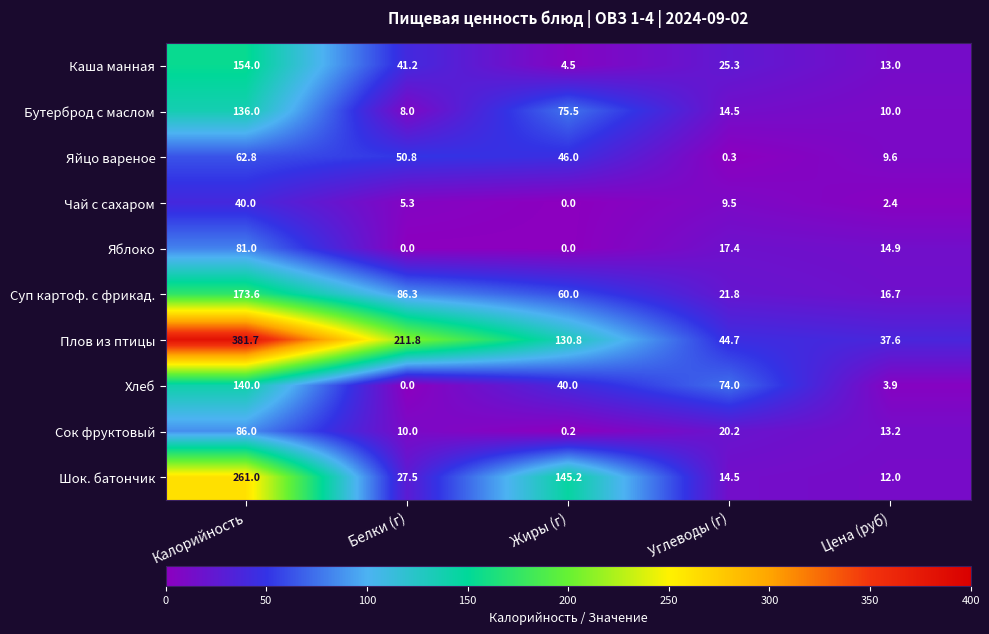

Is it true that Сок фруктовый equals 86.0 at Калорийность?

True